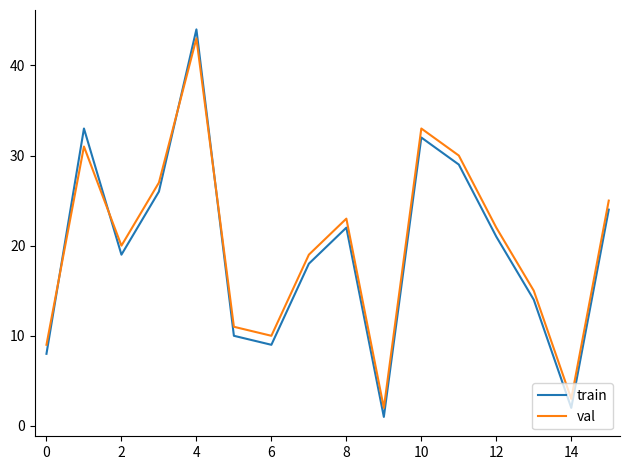

How many intersections are there between train and val?

4